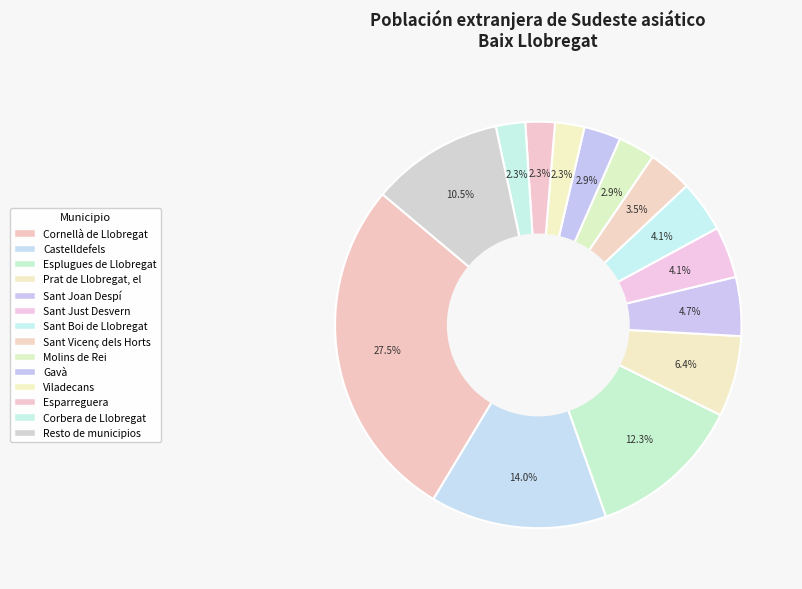

Count the number of slices in the pie.

14